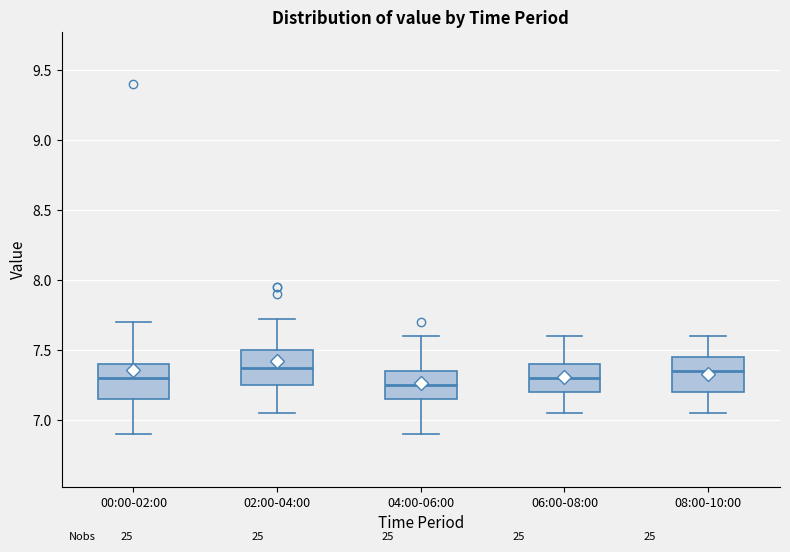

Reading left to right, read every box against the y-axis: the position of its median line, the range the box covers, and the ends of its whiskers. The values are not printed on the chart, so give them approximately, as read against the axis.

00:00-02:00: median 7.30, box 7.15 to 7.40, whiskers 6.90 to 7.70
02:00-04:00: median 7.35, box 7.25 to 7.50, whiskers 7.05 to 7.70
04:00-06:00: median 7.25, box 7.15 to 7.35, whiskers 6.90 to 7.60
06:00-08:00: median 7.30, box 7.20 to 7.40, whiskers 7.05 to 7.60
08:00-10:00: median 7.35, box 7.20 to 7.45, whiskers 7.05 to 7.60